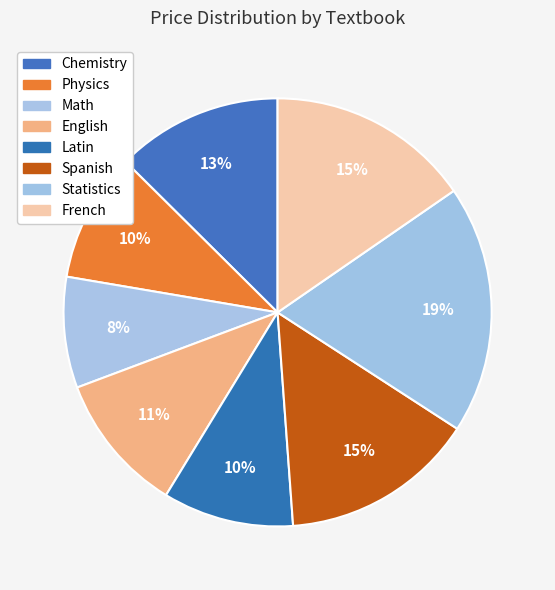

Count the number of slices in the pie.

8